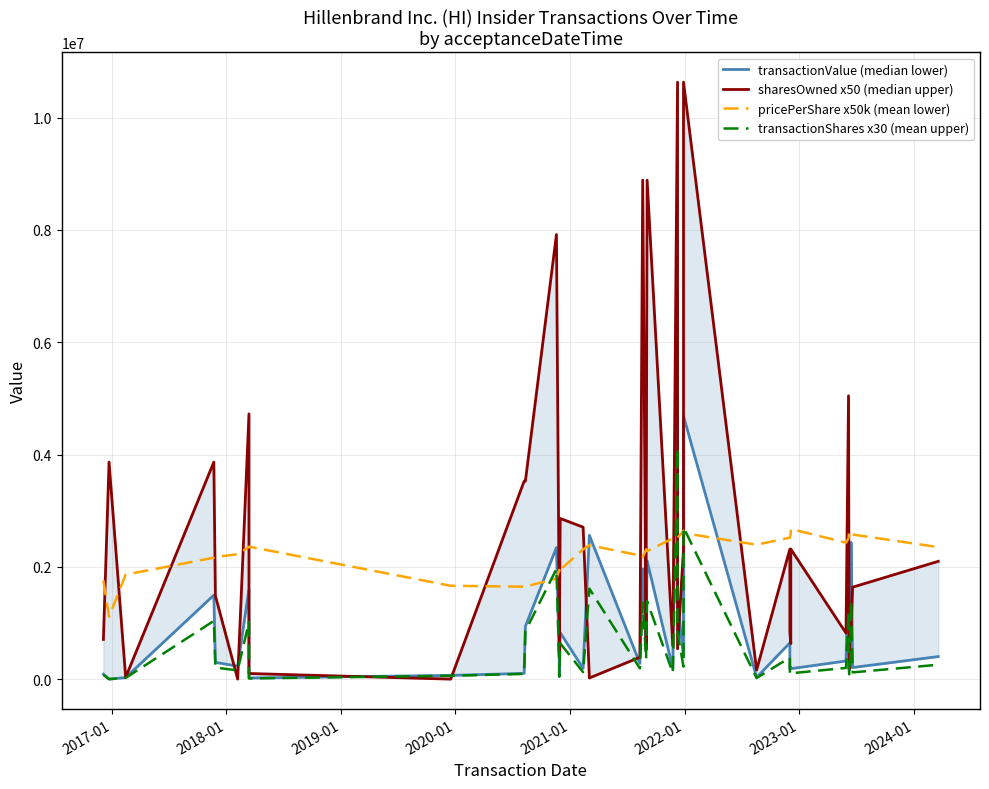

How many data points in transactionShares x30 (mean upper) are less than 206190?

20